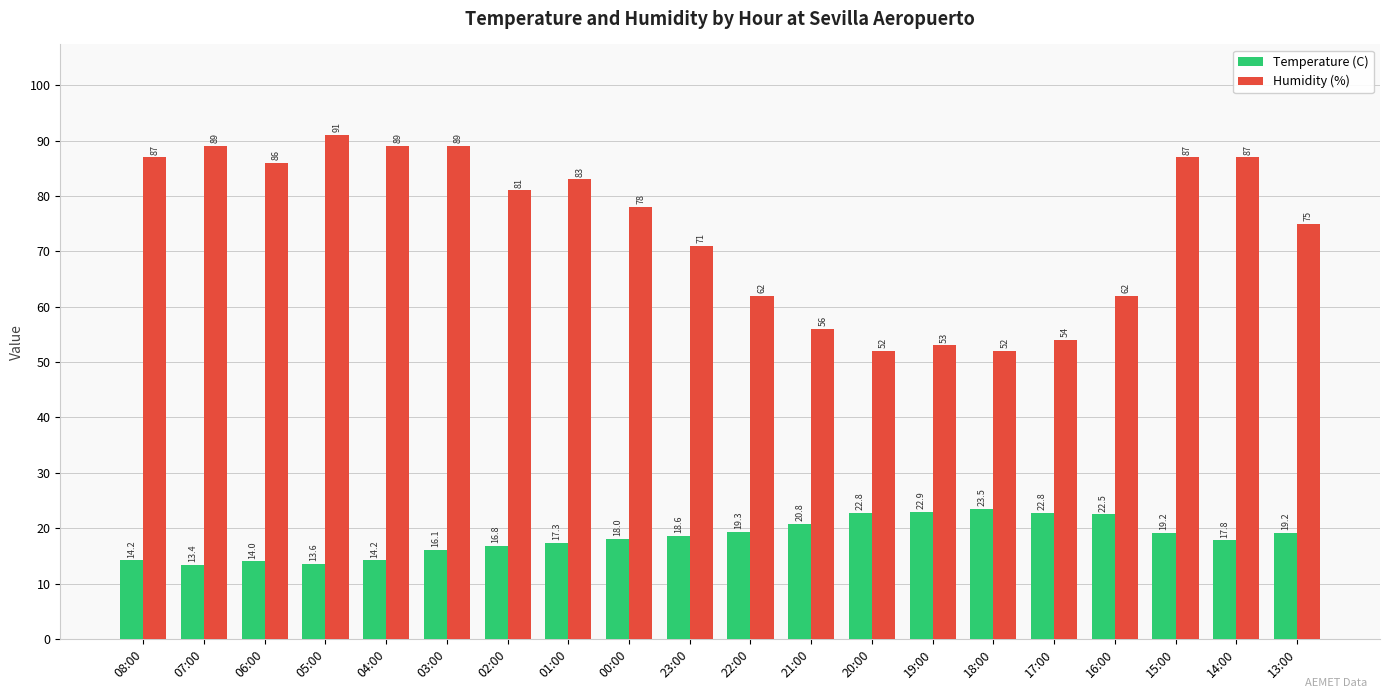

What is the average value of the Humidity (%) series?

74.2